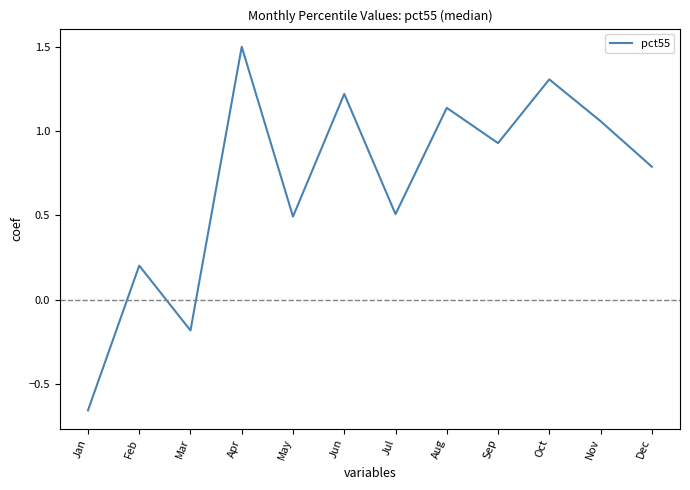

At which category does the data reach its first local peak?

Feb